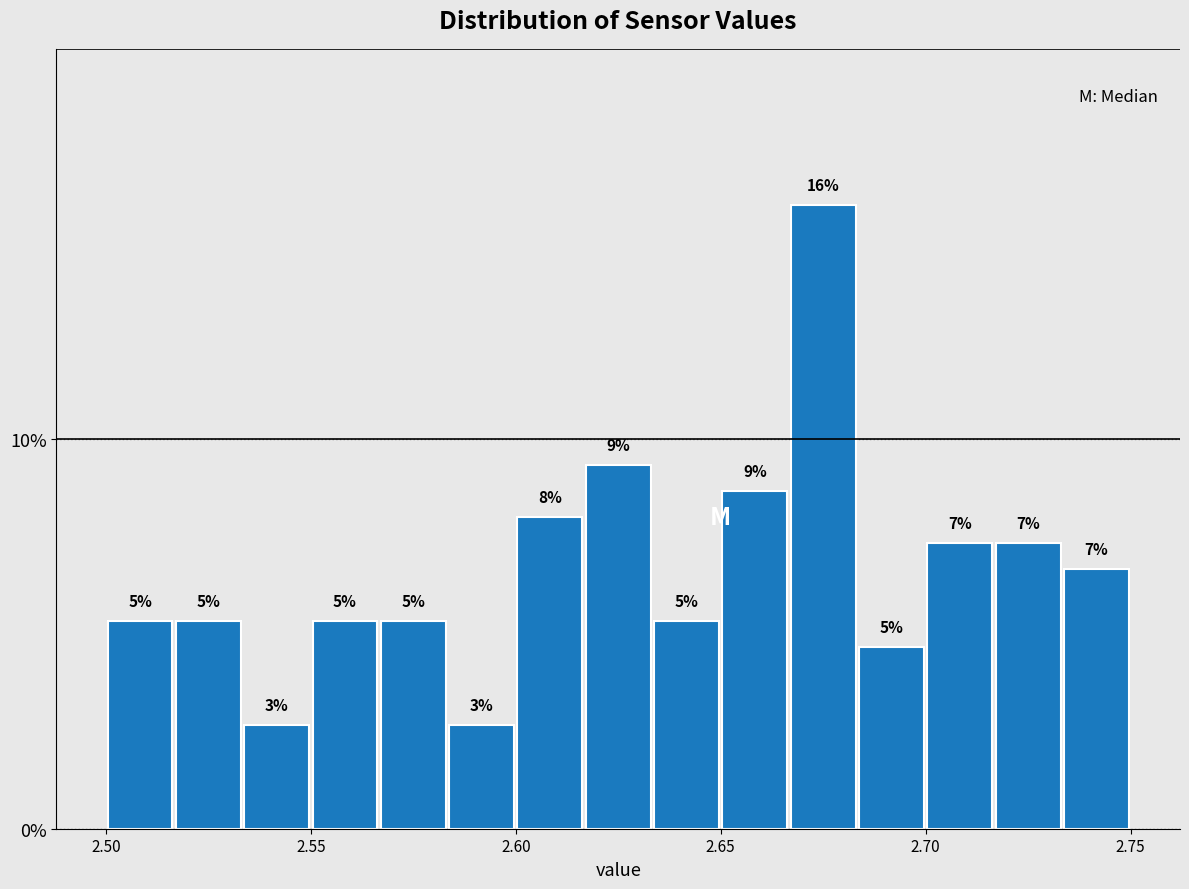

Read against the x-axis, roughly where is the centre of the tallest bar?

2.675